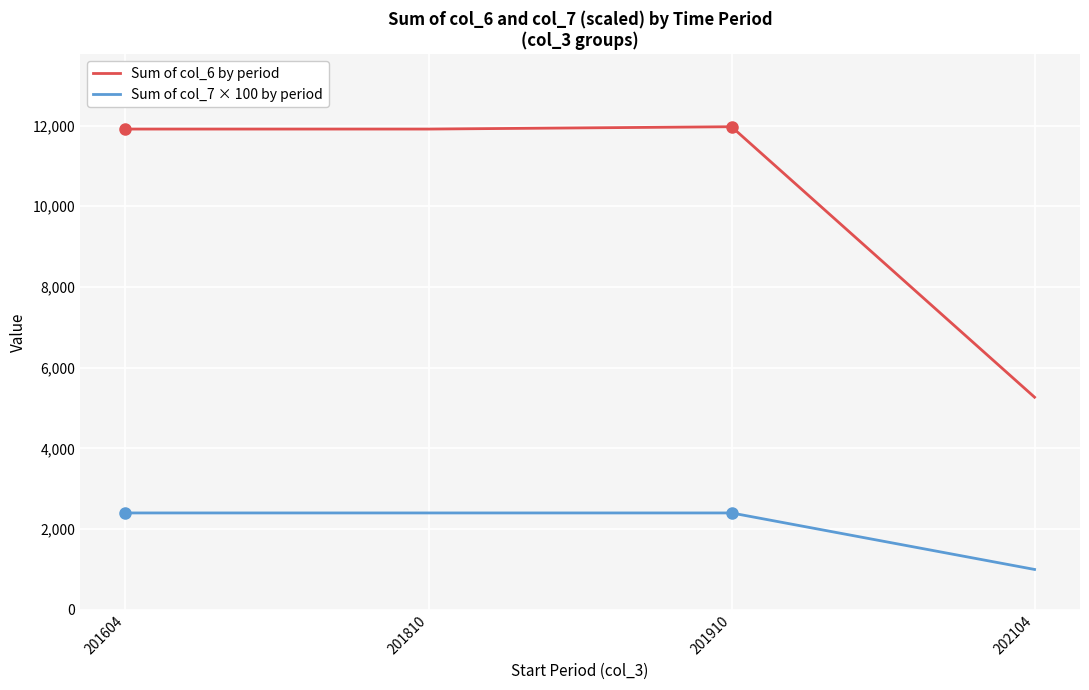

What is the difference between the highest and lowest values at 201604?

9512